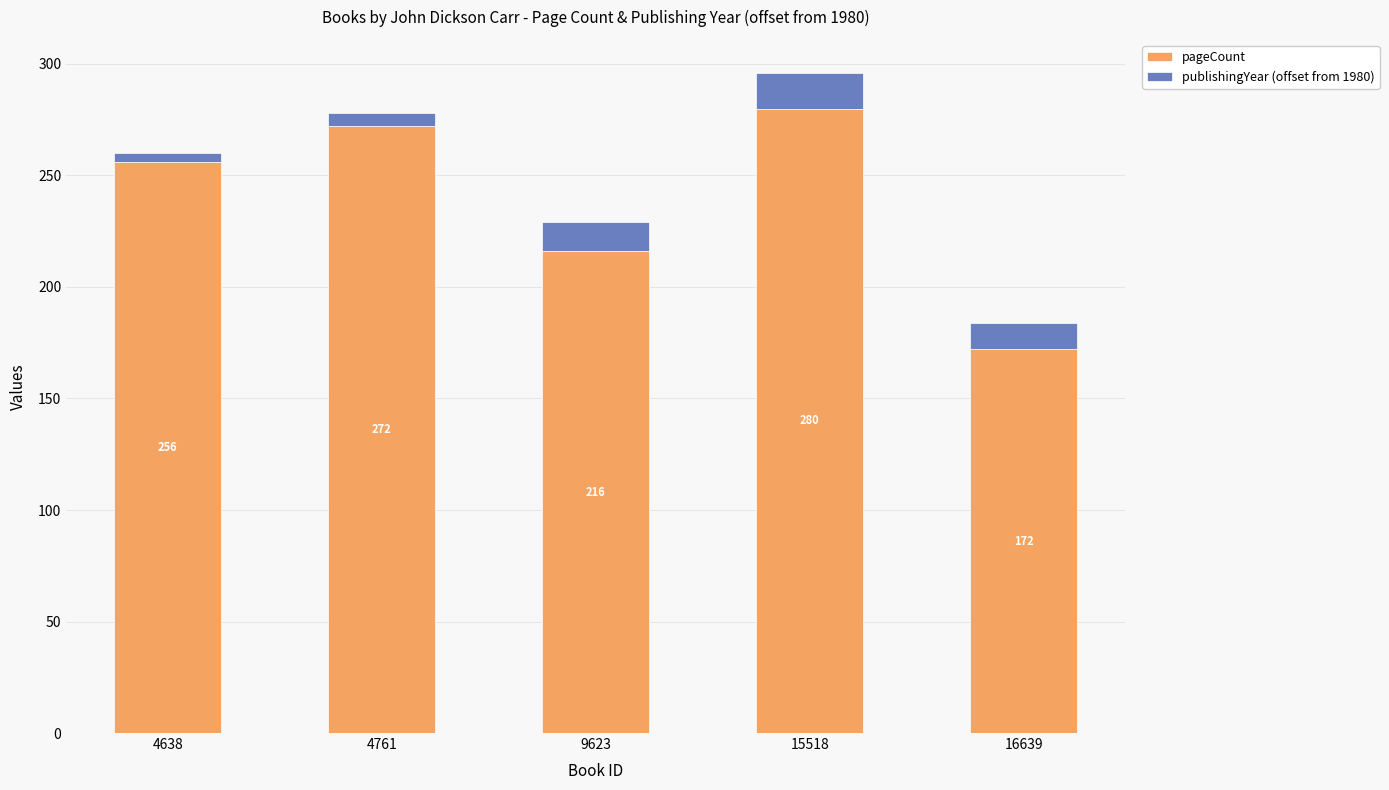

What is the sum of the pageCount values at 4638 and 16639?

428